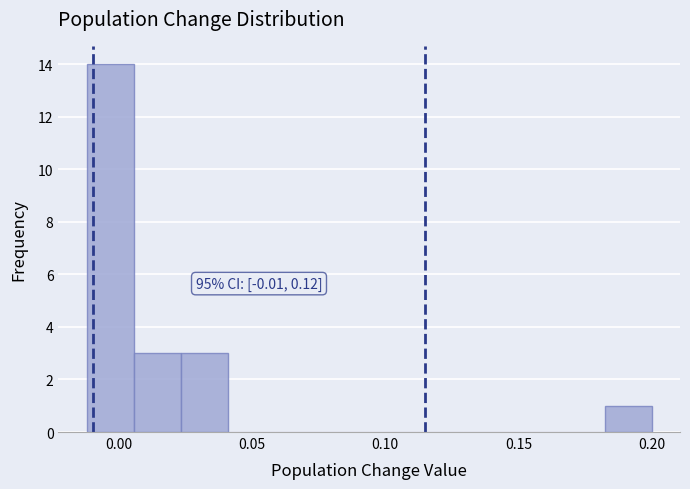

Around what value on the x-axis is the tallest bar? Give the approximate position of its centre, as read against the axis.

-0.005